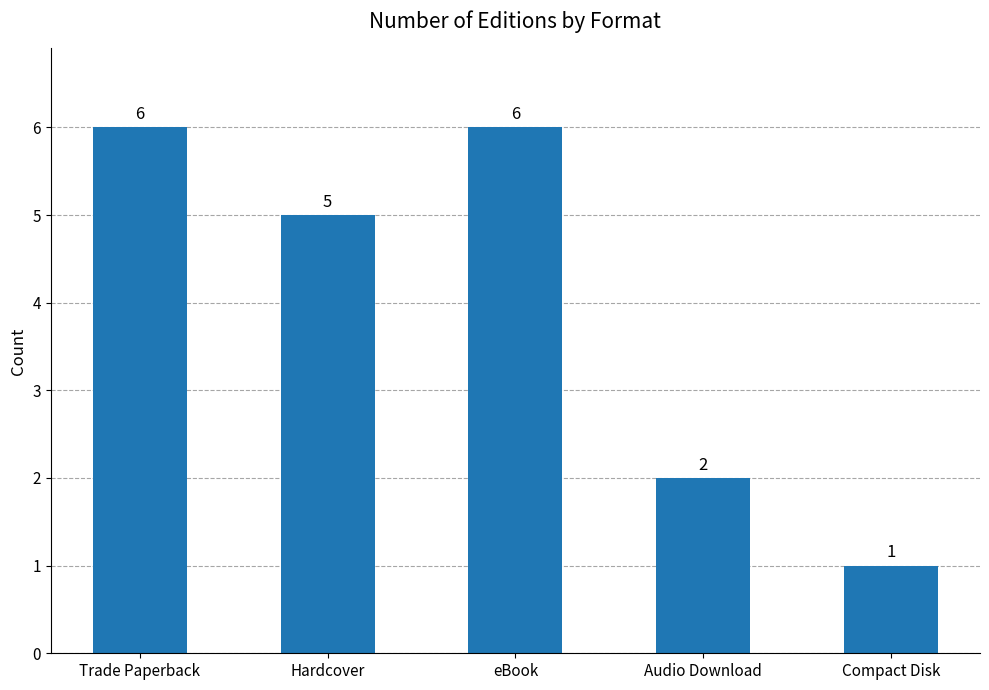

What is the value of the 3rd bar from the left?

6